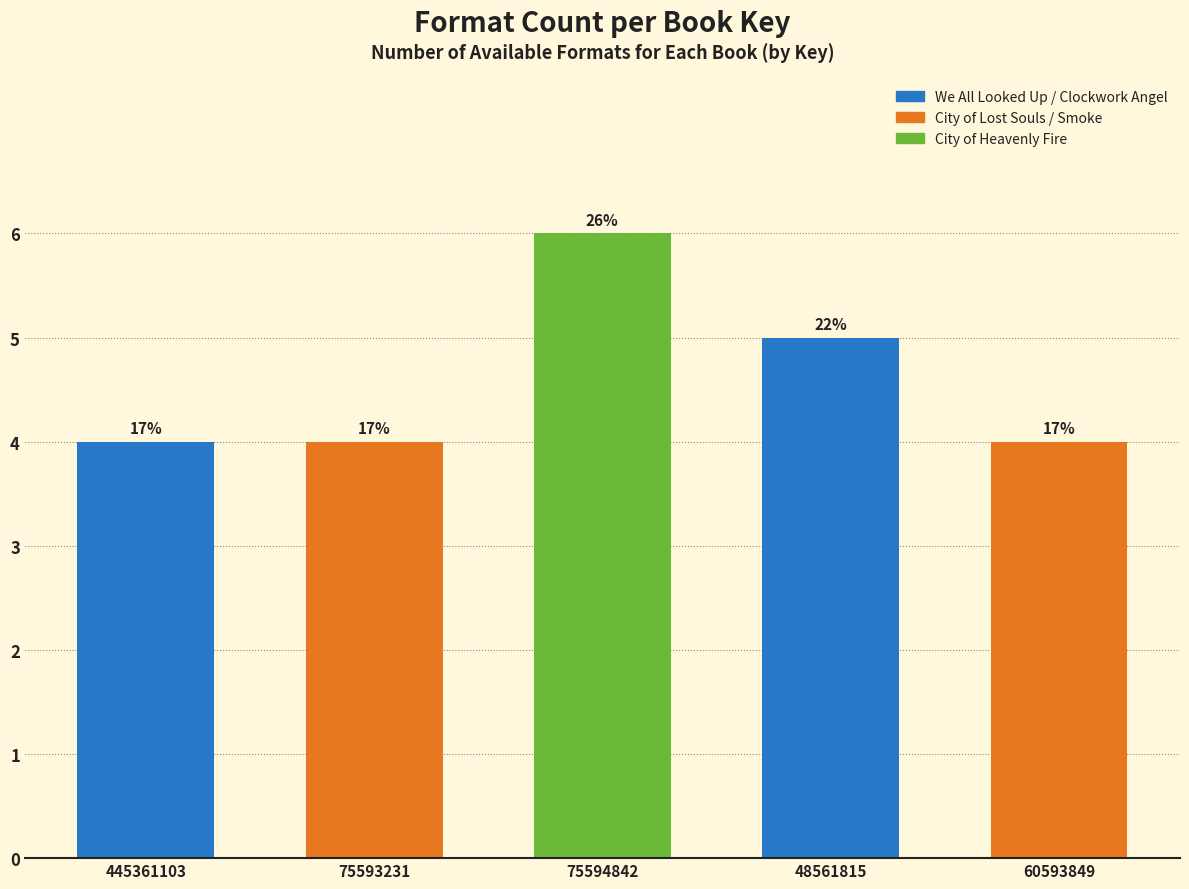

How many bars are there in total?

5